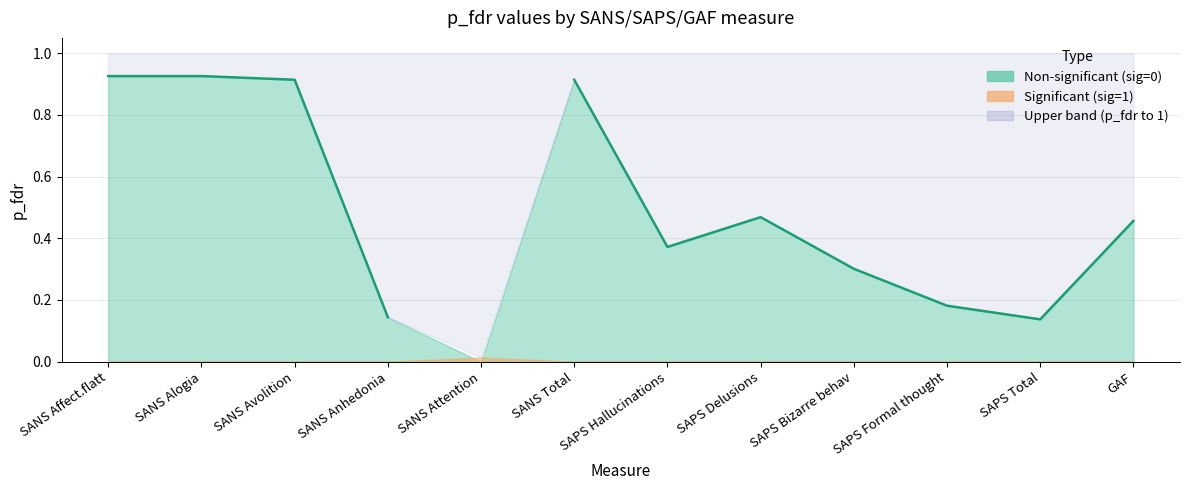

Reading right to left, what are all the values shown in this chart?

GAF=0.5	SAPS Total=0.1	SAPS Formal thought=0.2	SAPS Bizarre behav=0.3	SAPS Delusions=0.5	SAPS Hallucinations=0.4	SANS Total=0.9	SANS Attention=0.0	SANS Anhedonia=0.1	SANS Avolition=0.9	SANS Alogia=0.9	SANS Affect.flatt=0.9